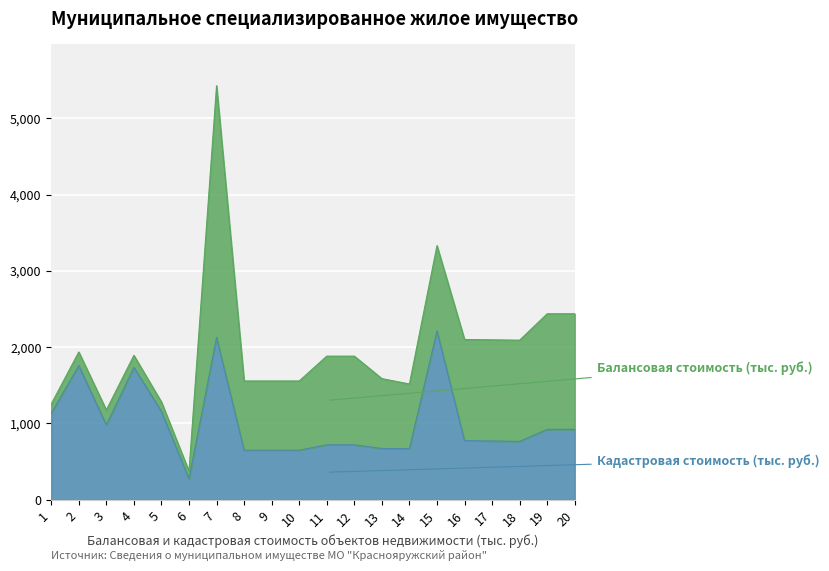

Approximately how many times larger is the value at 12 compared to 9?

1.1